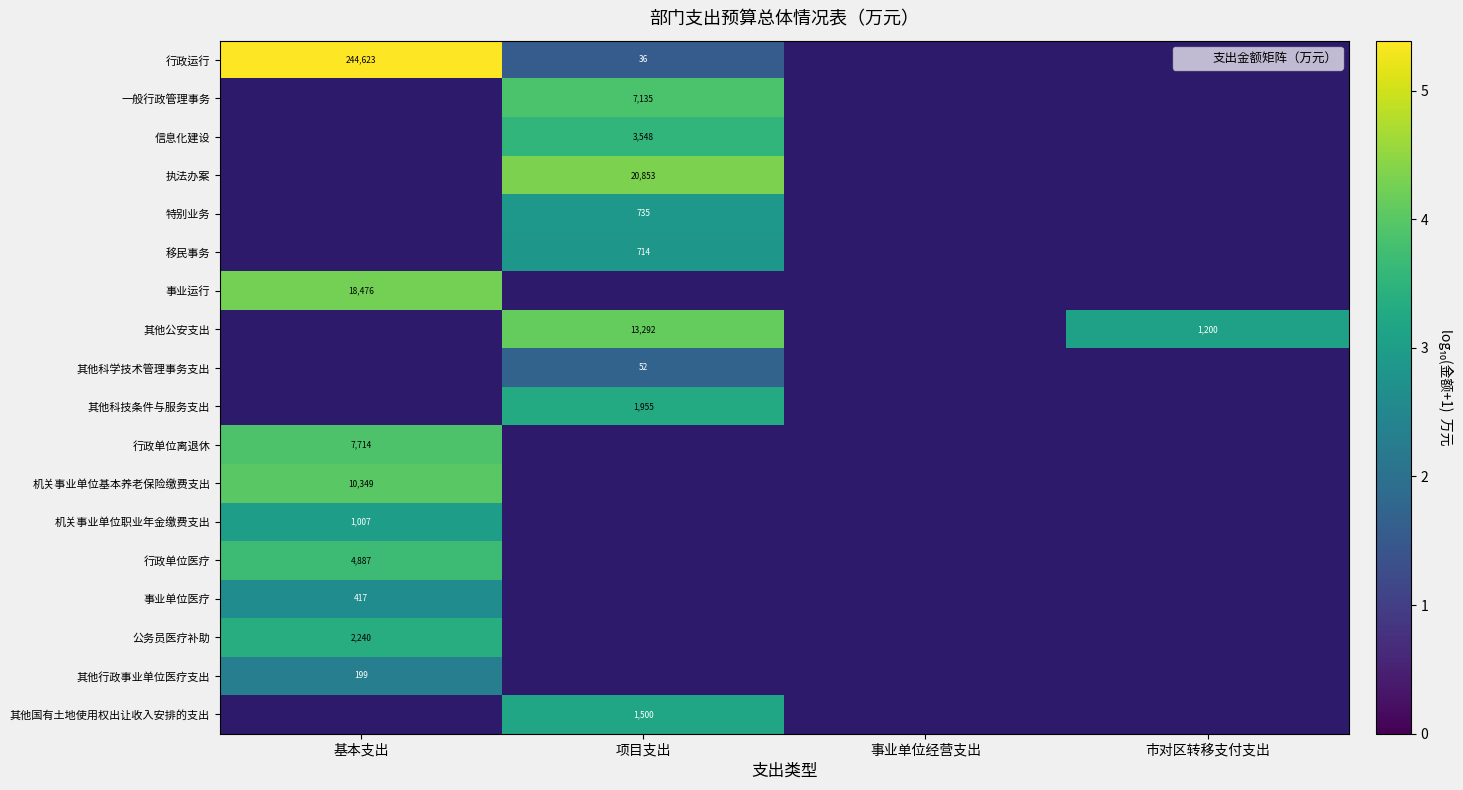

How many categories are shown in the chart?

4